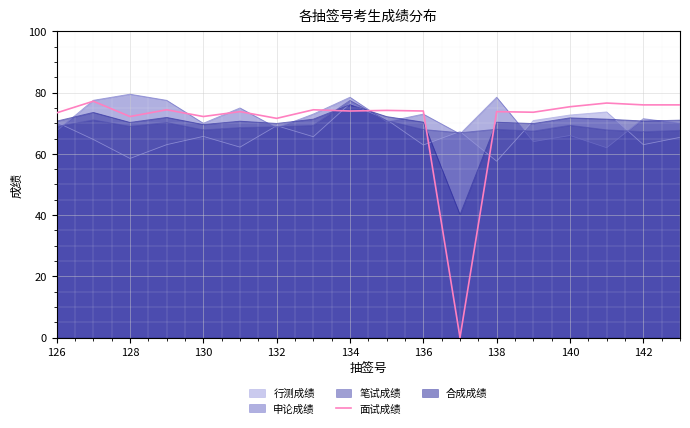

Does the chart display data point markers on the line(s)?

No